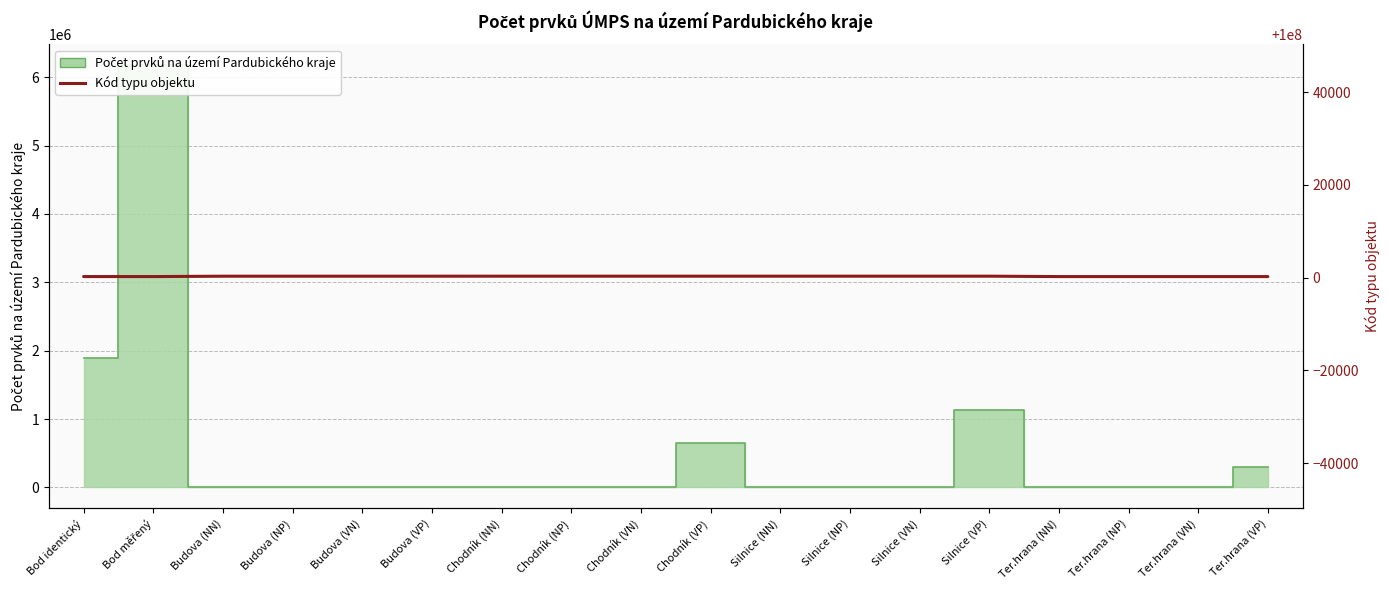

How many lines are shown in the chart?

2